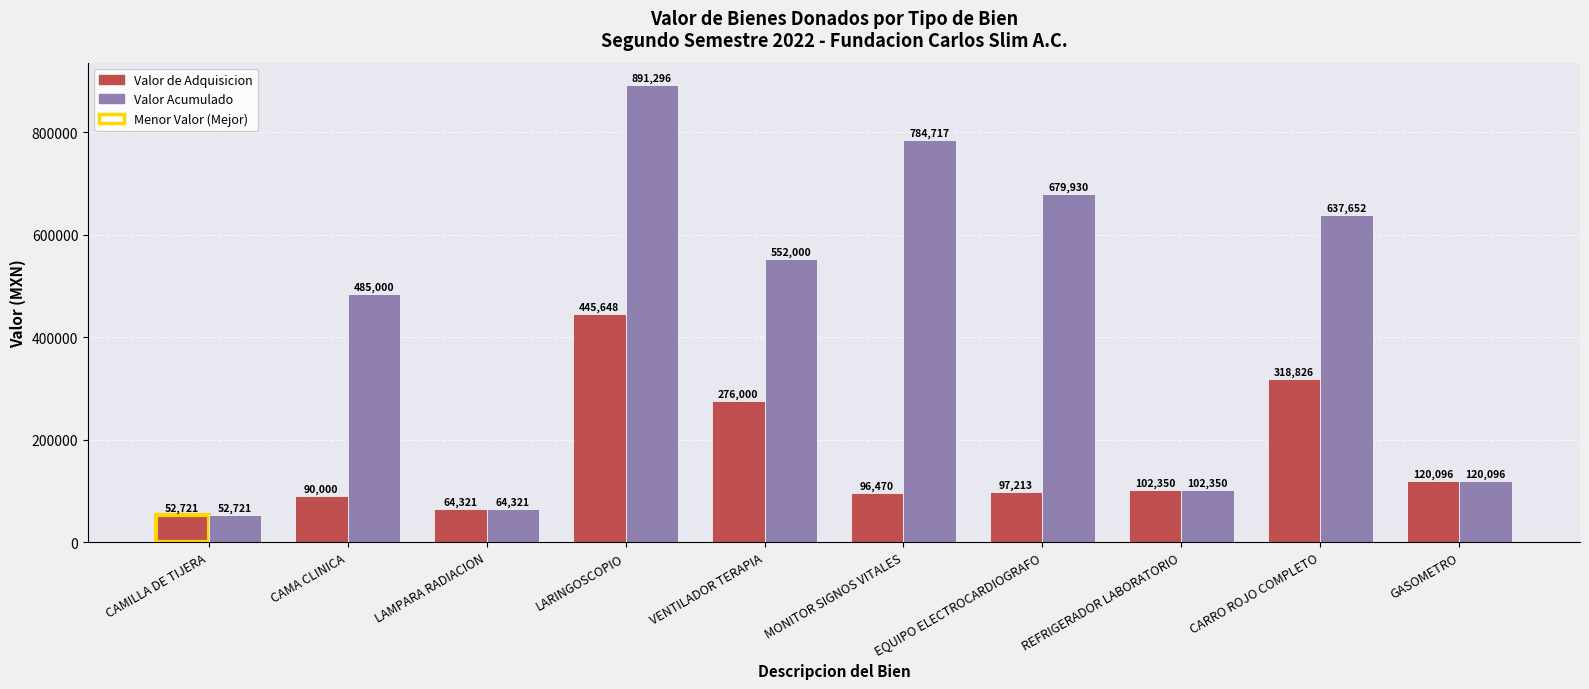

List the labels in order of Valor Acumulado value, smallest first.

CAMILLA DE TIJERA, LAMPARA RADIACION, REFRIGERADOR LABORATORIO, GASOMETRO, CAMA CLINICA, VENTILADOR TERAPIA, CARRO ROJO COMPLETO, EQUIPO ELECTROCARDIOGRAFO, MONITOR SIGNOS VITALES, LARINGOSCOPIO